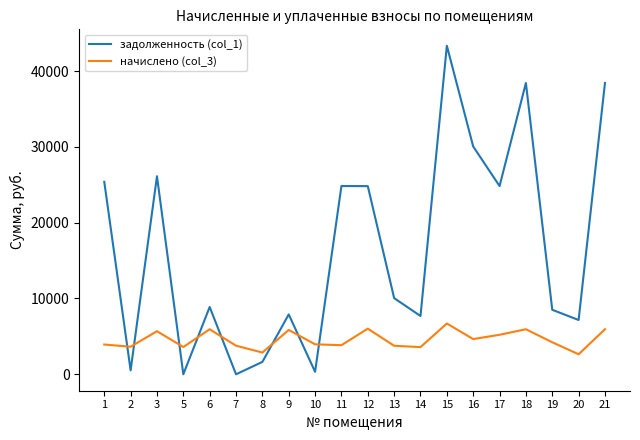

Which series has the widest spread of values?

задолженность (col_1)